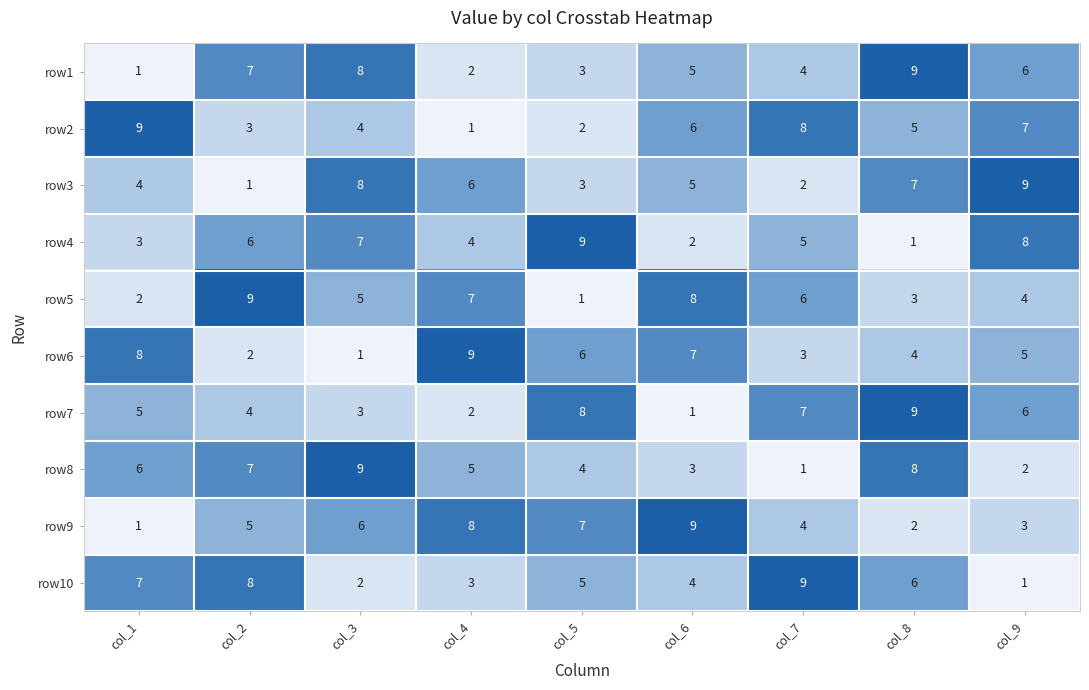

Where does the row6 series first go above 5?

col_1